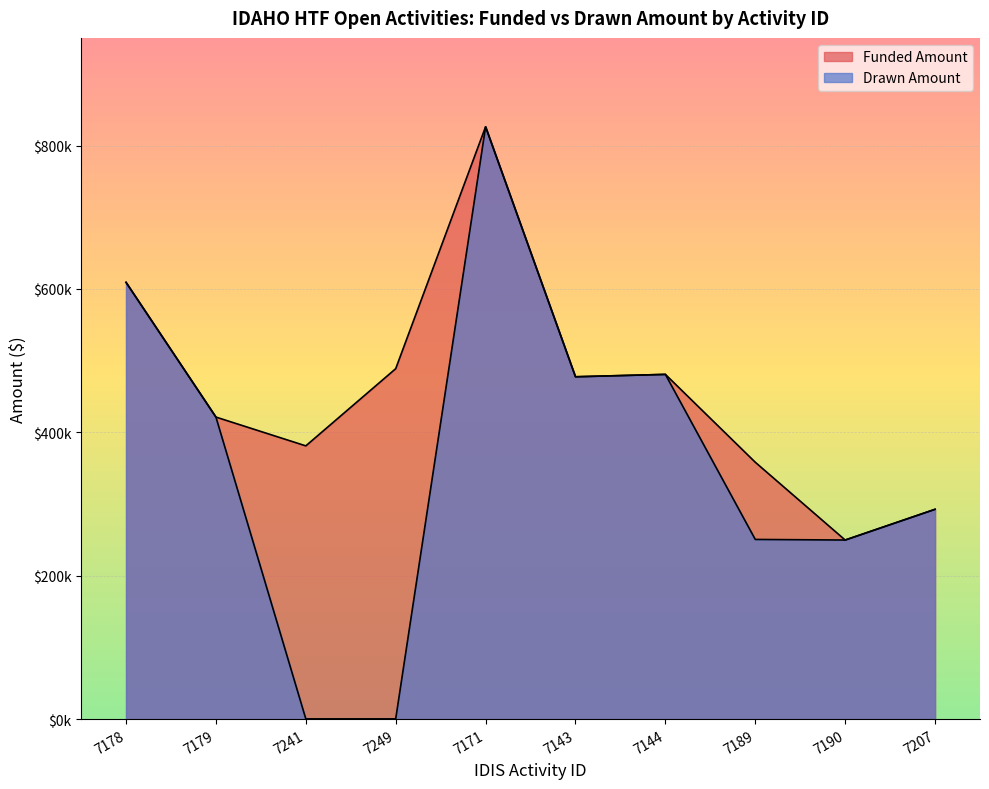

How many interior local valleys does the Drawn Amount series have?

2